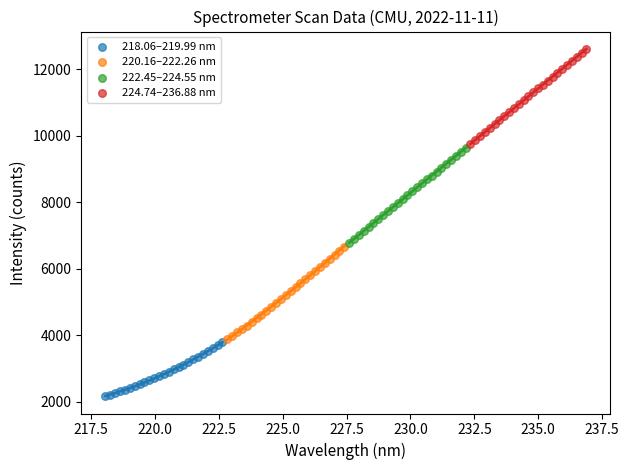

Which series contains the highest Y value?

224.74–236.88 nm